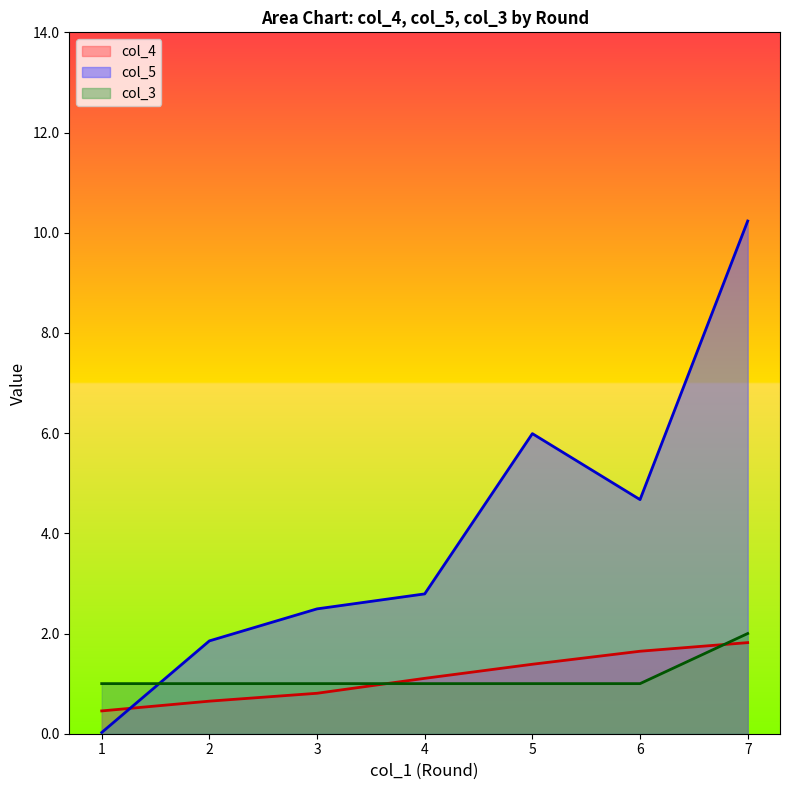

How many data points does each series have?

7